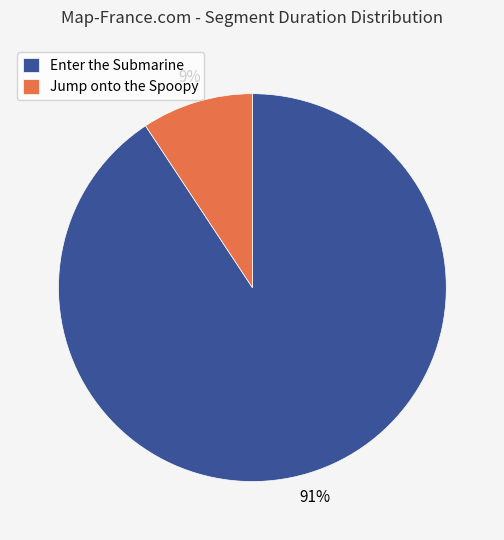

Rank the categories by value from highest to lowest.

Enter the Submarine, Jump onto the Spoopy